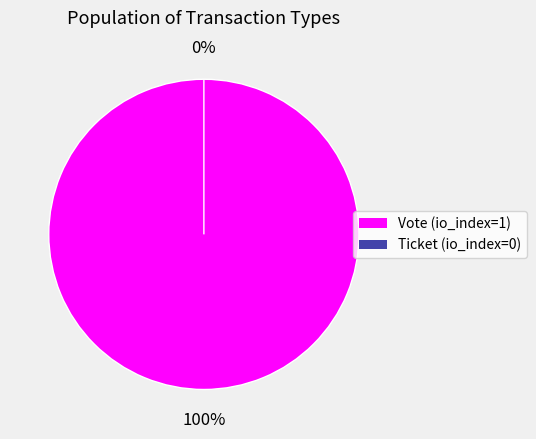

True or false: Vote (io_index=1) accounts for 91% of the total.

False